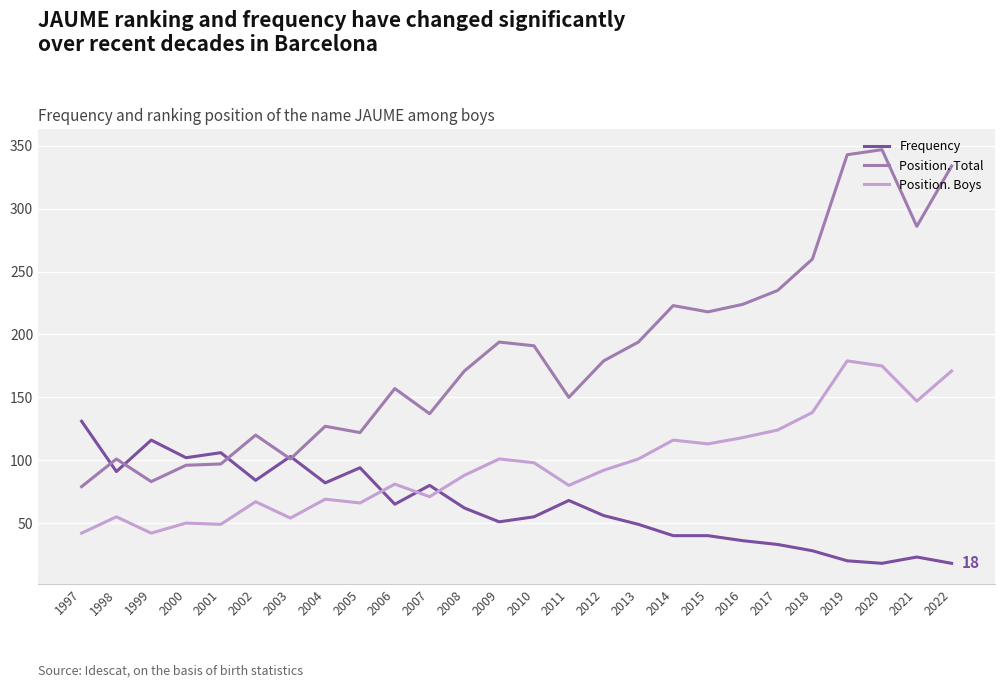

What is the maximum value for Frequency?

131